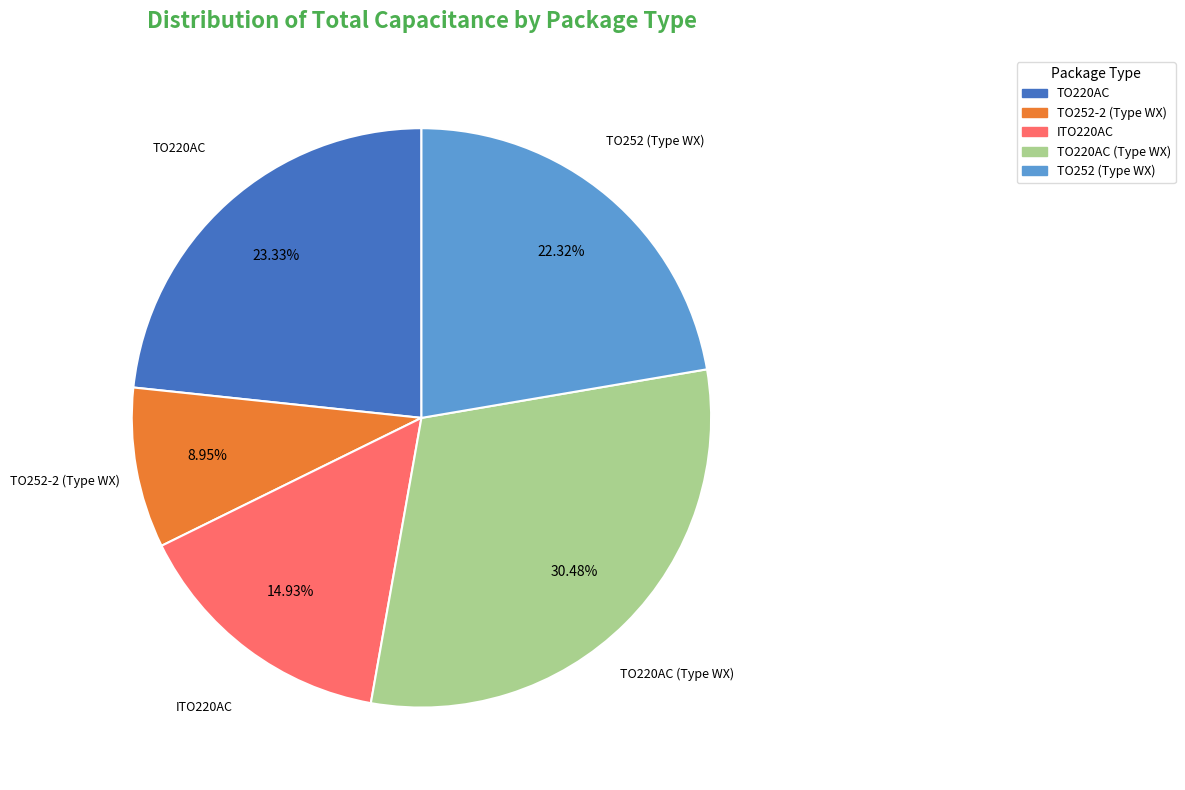

Is there any slice that represents more than half of the pie?

No